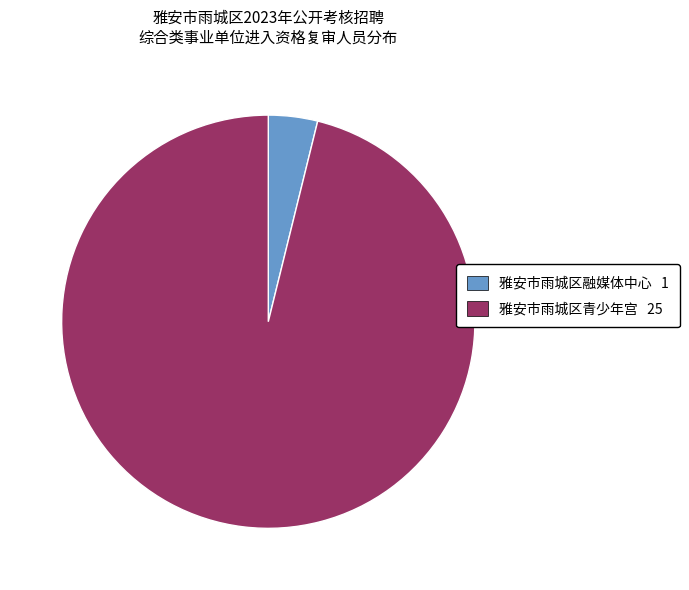

Which has a higher value, 雅安市雨城区融媒体中心 or 雅安市雨城区青少年宫?

雅安市雨城区青少年宫